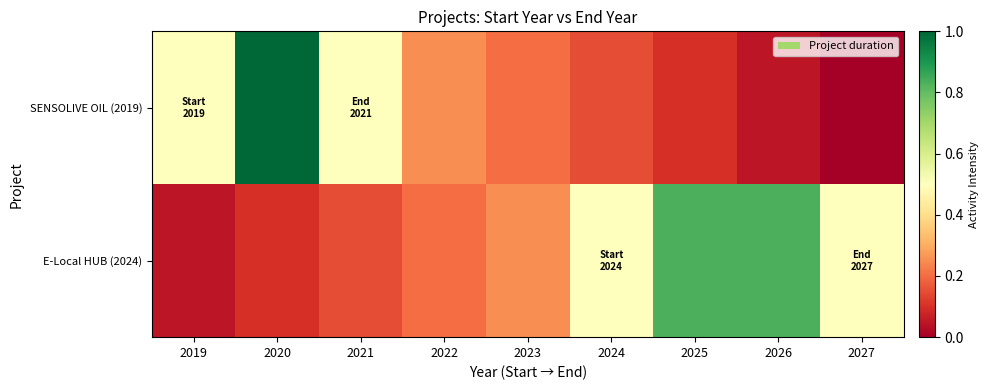

What is the difference between the highest and lowest values at 2023?

0.1